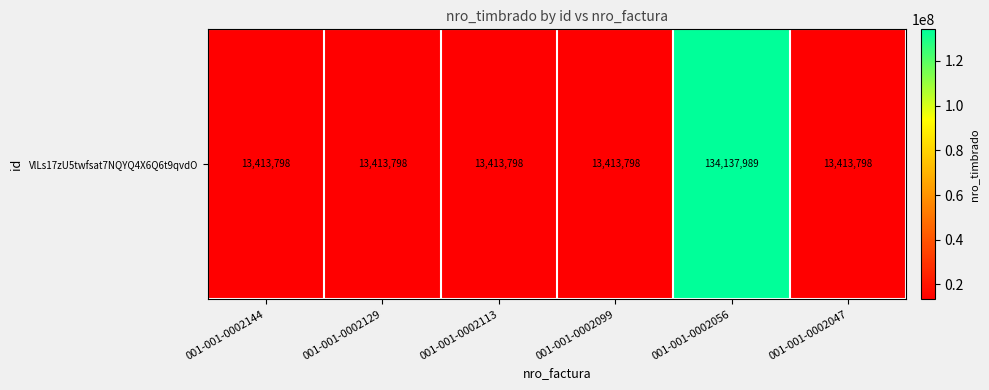

The chart shows a value of 7543883 at 001-001-0002129. True or false?

False